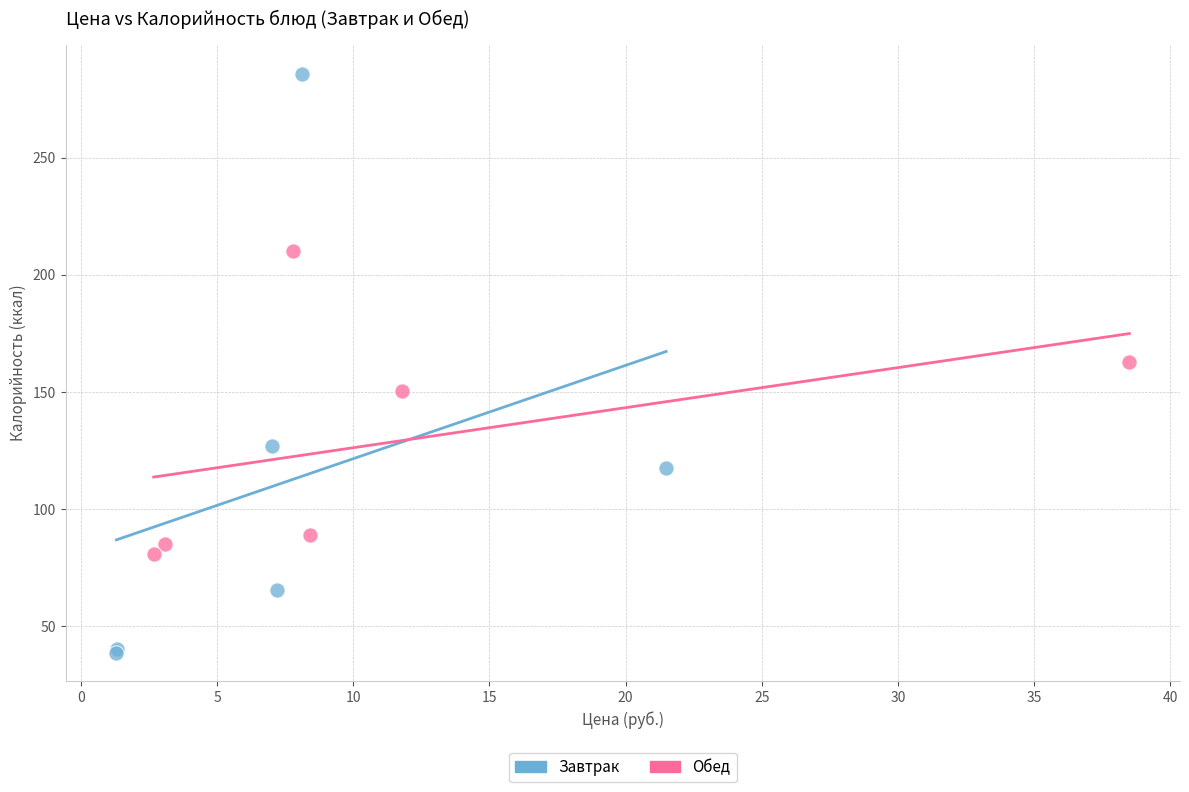

Which series has the widest spread of Y values?

Завтрак